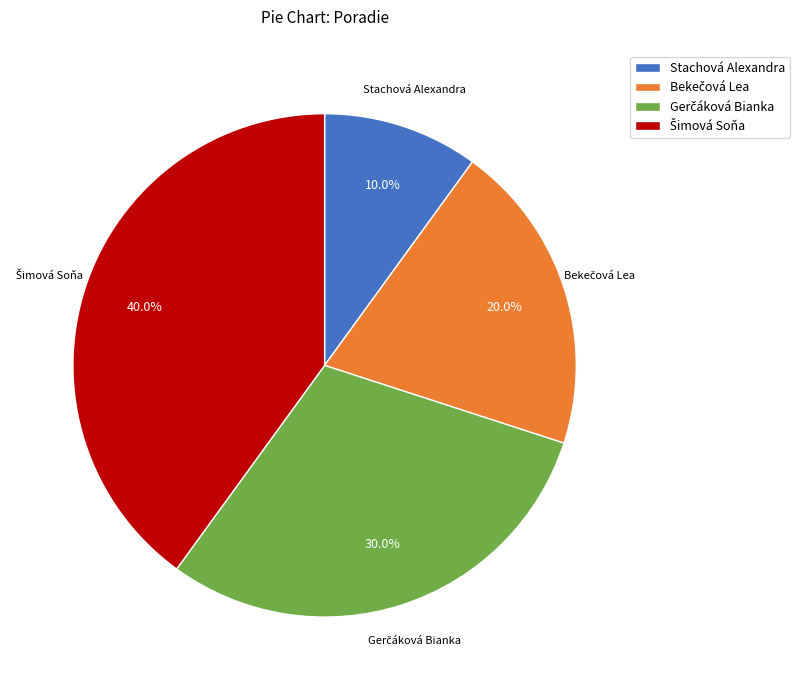

Which slice is the smallest?

Stachová Alexandra